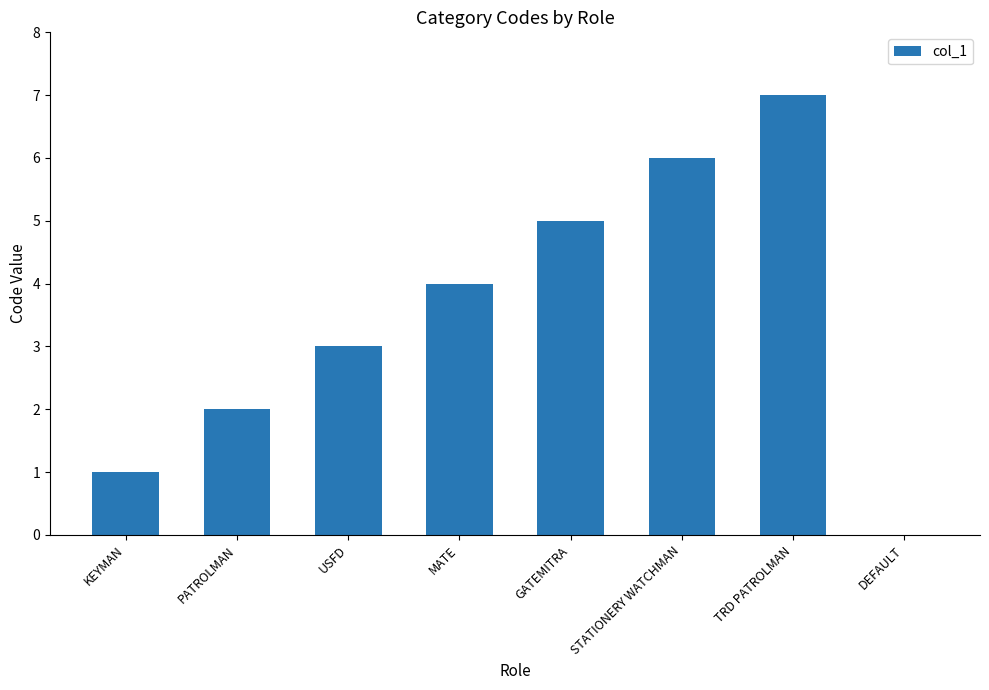

The value at USFD is 5. True or false?

False